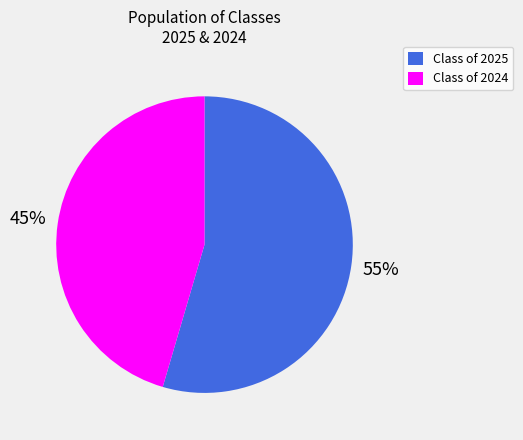

Does Class of 2025 represent more than half of the total?

Yes